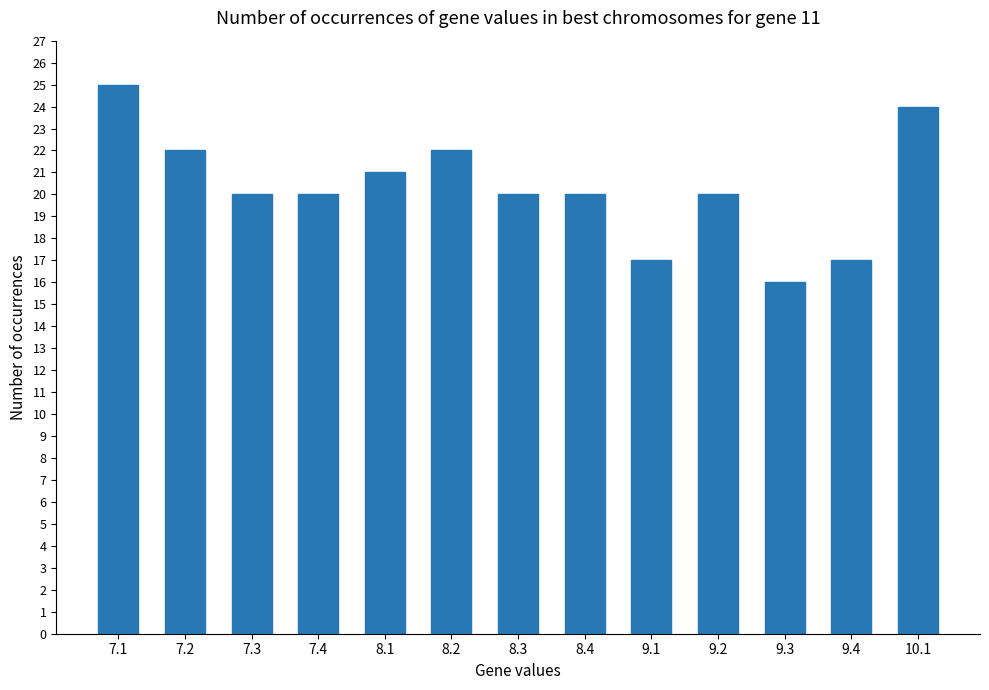

How many data points does each series have?

13